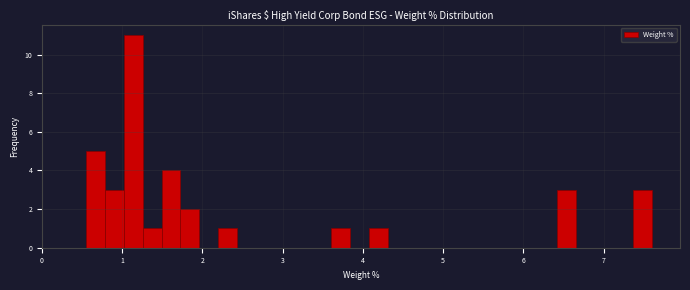

Read against the x-axis, roughly where is the centre of the tallest bar?

1.1